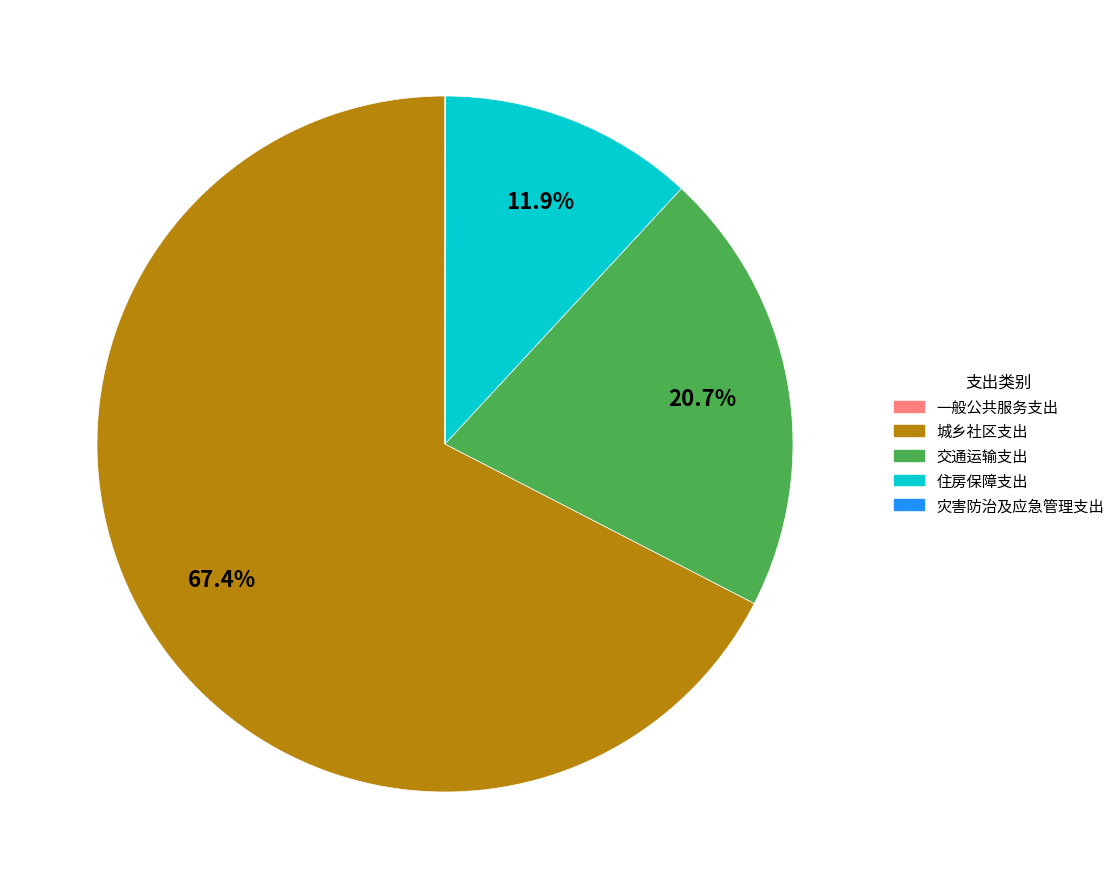

What is the total percentage of 城乡社区支出 and 住房保障支出?

79.3%